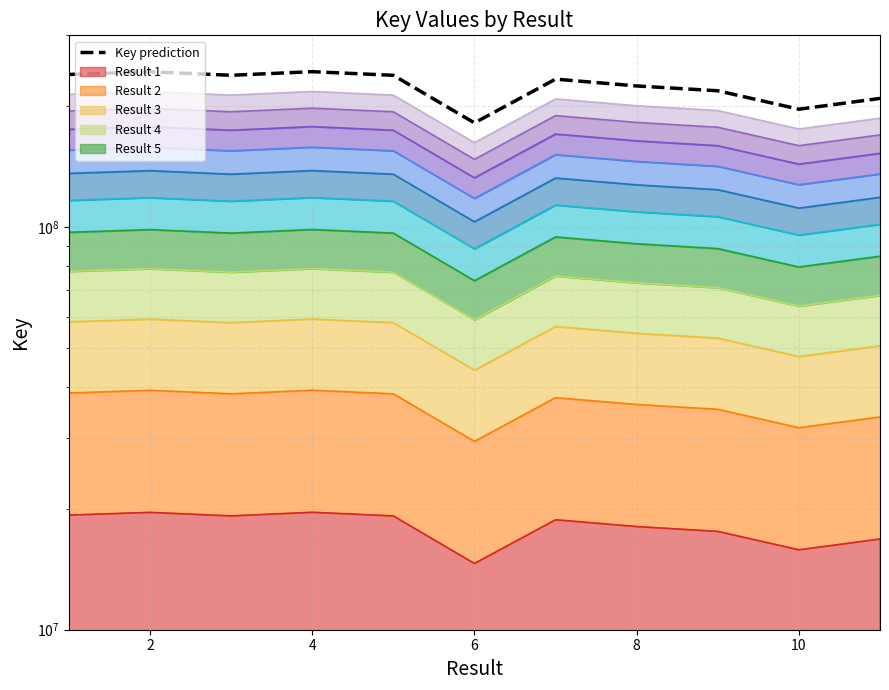

How many values exceed 233495430?

6